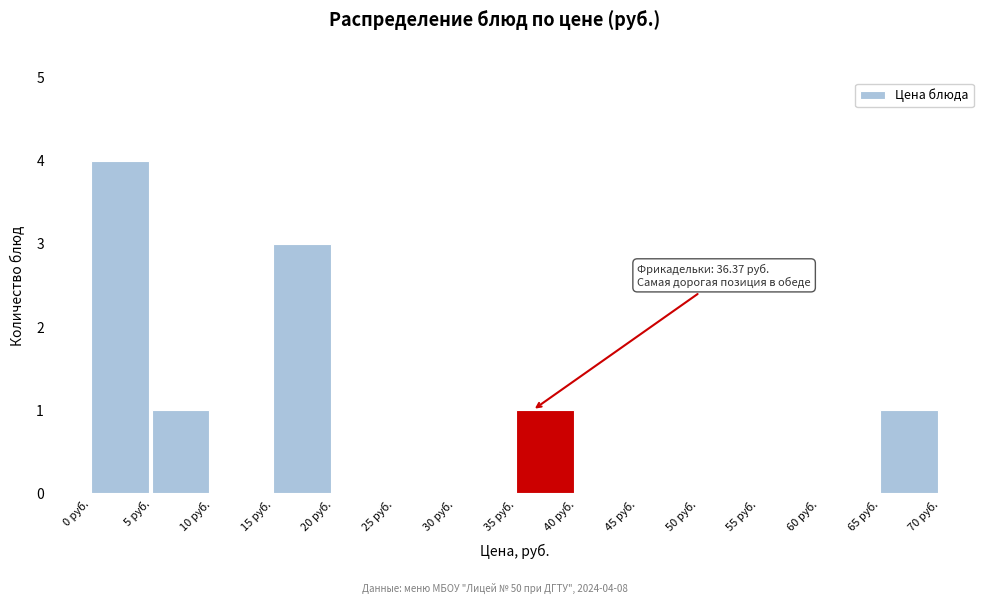

Which range on the x-axis has the tallest bar?

0 to 5